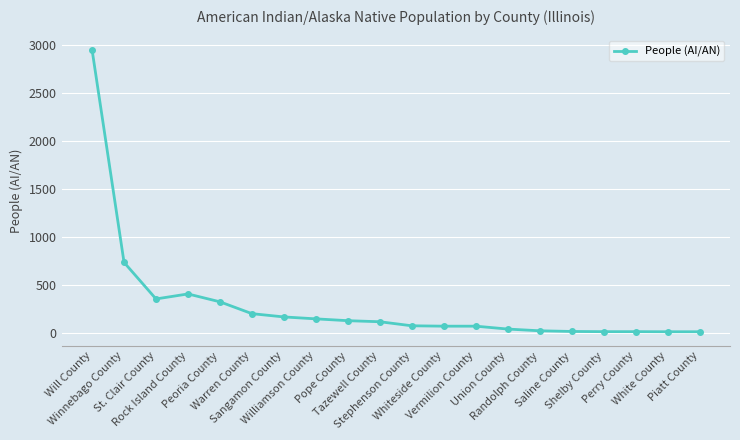

What is the label of the 8th point from the right?

Vermilion County